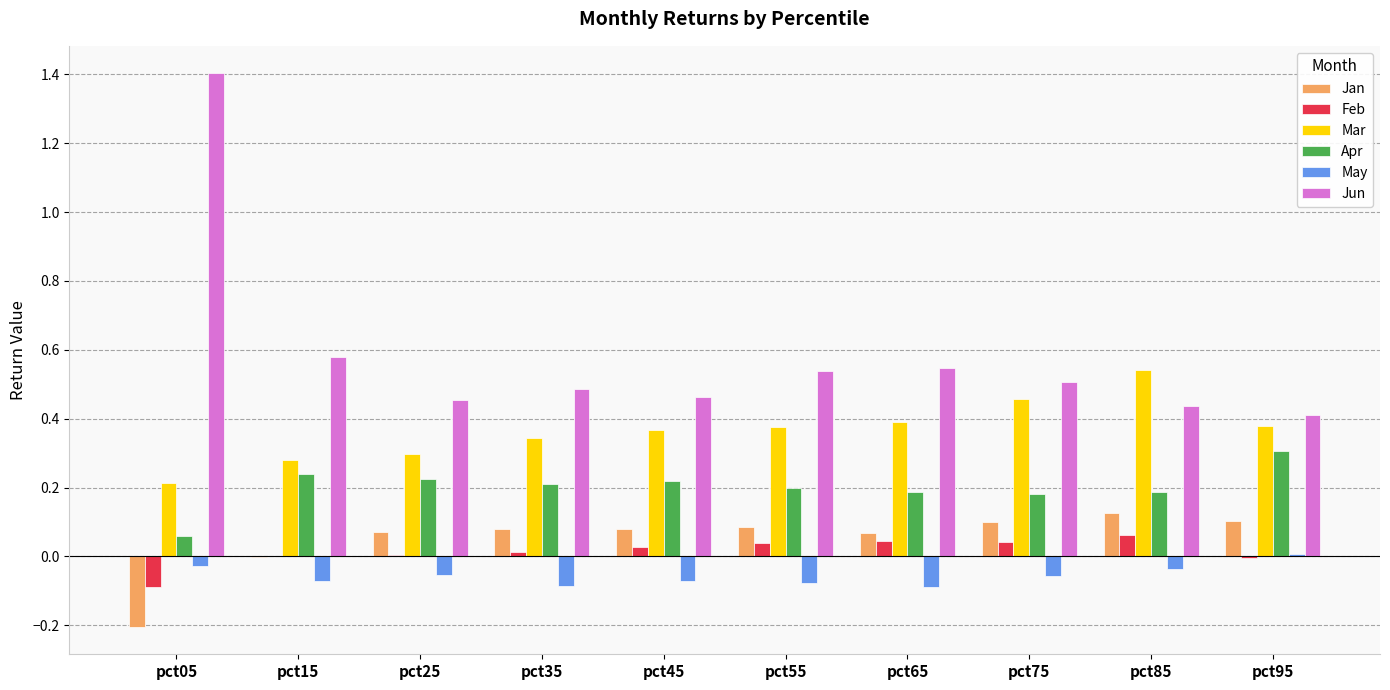

What is the greatest value displayed?

1.4